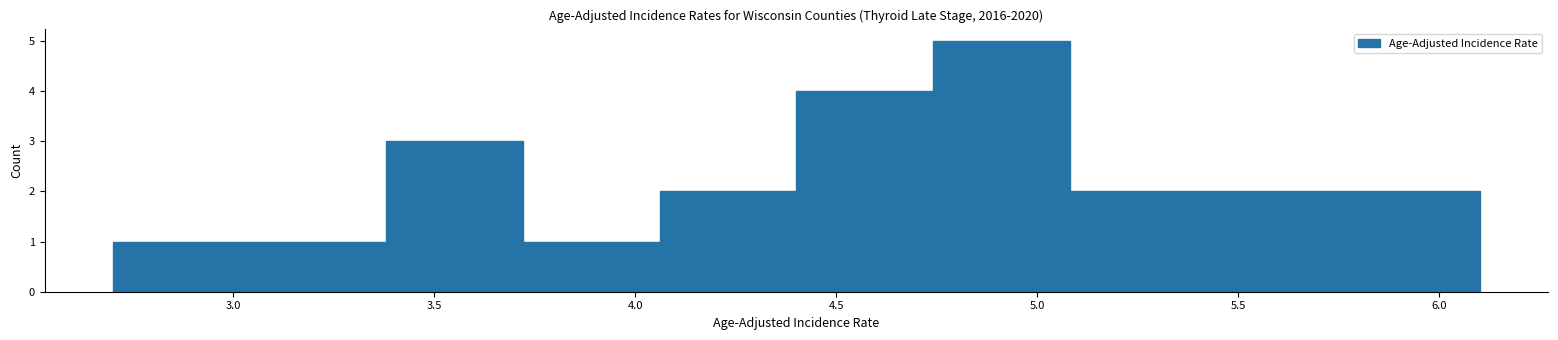

Over which range of the x-axis is the bar tallest?

4.74 to 5.08